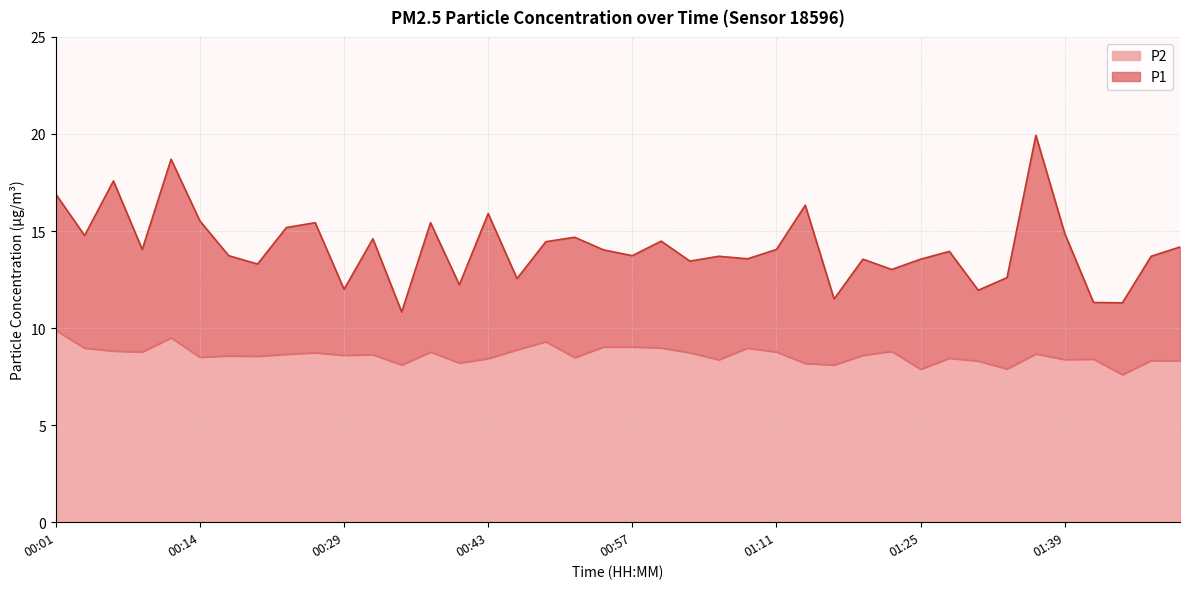

Which series has the largest range (max minus min)?

P1